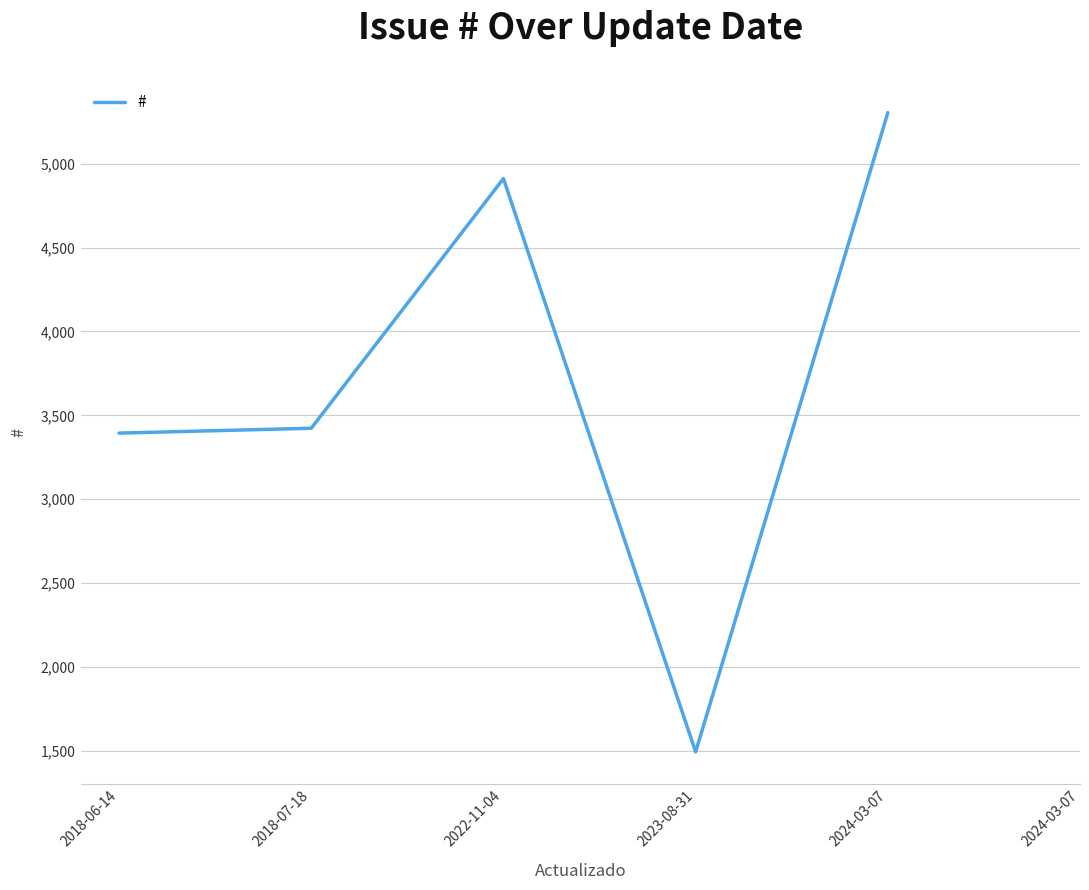

The value at 2023-08-31 is 830. True or false?

False